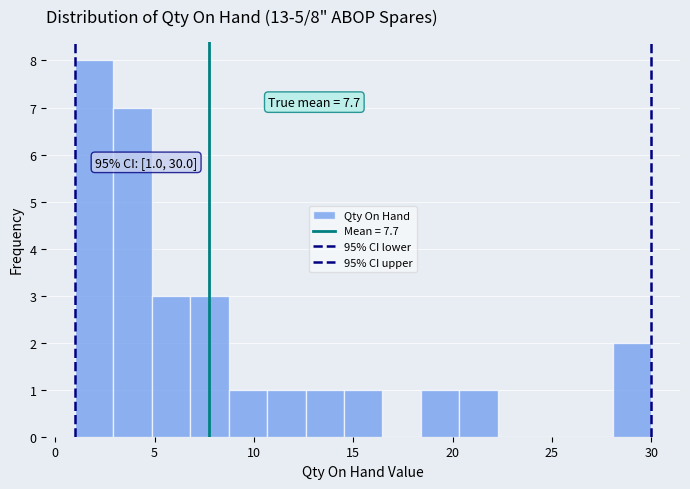

Read against the x-axis, roughly where is the centre of the tallest bar?

2.0